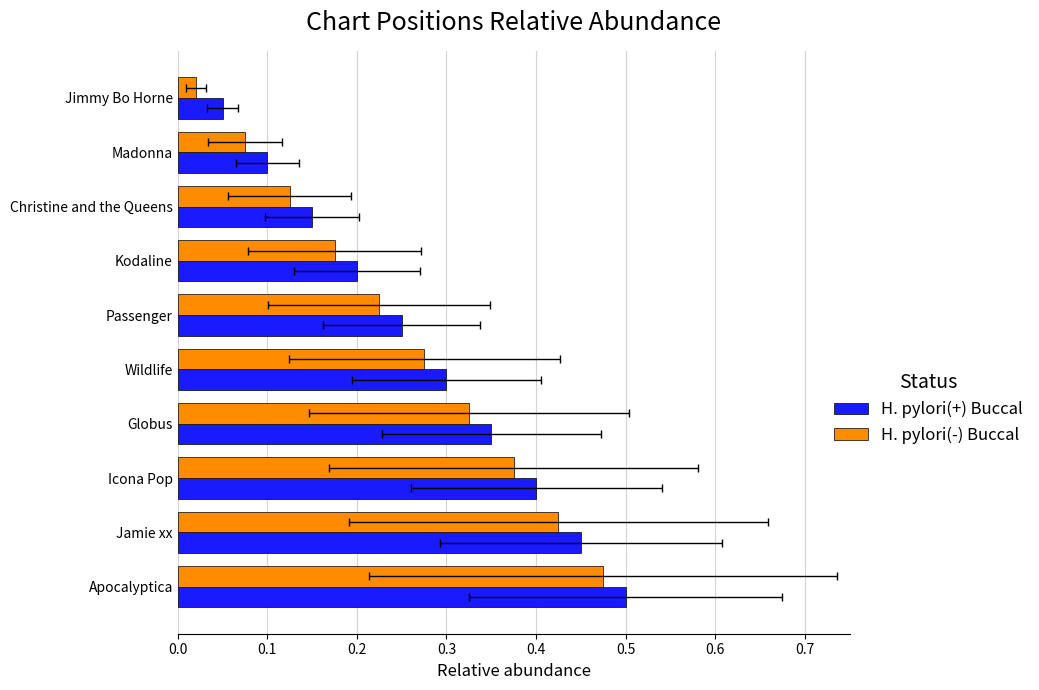

Which series has the largest total across all categories?

H. pylori(+) Buccal